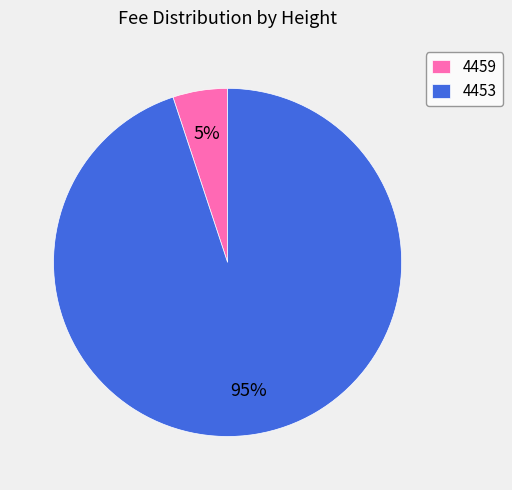

Is it true that 4453 is 99% of the pie?

False